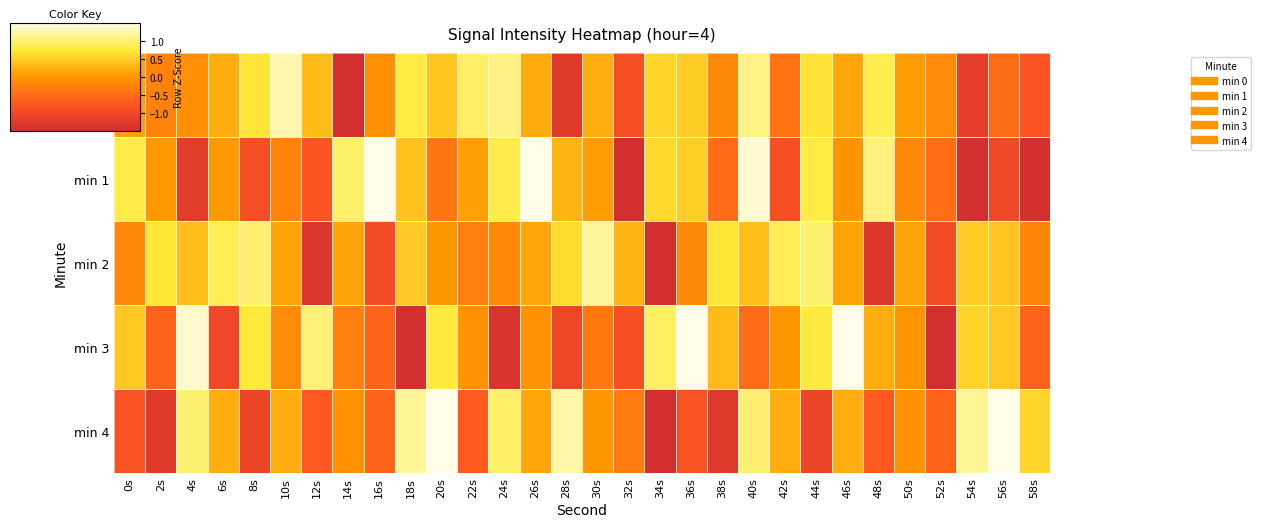

Between 36s and 18s, which is larger?

18s